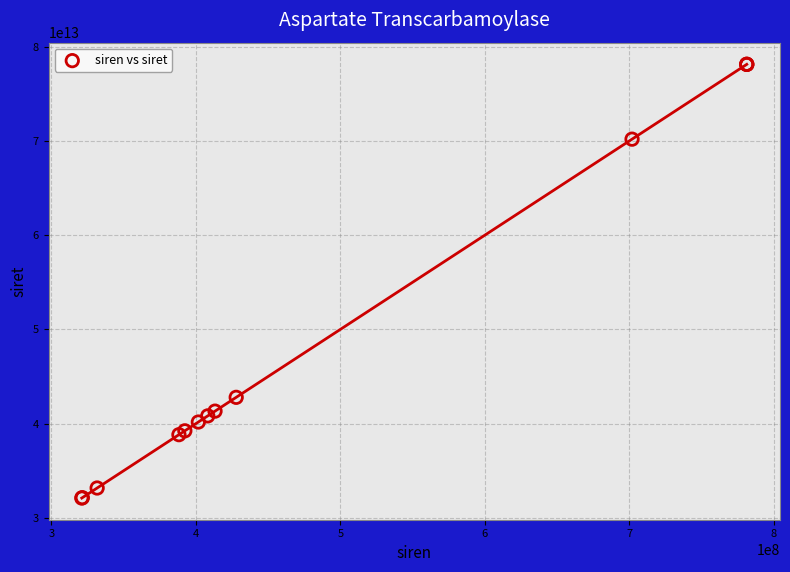

What Y value in the scatter plot is closest to 55111833300017?

42790532800014